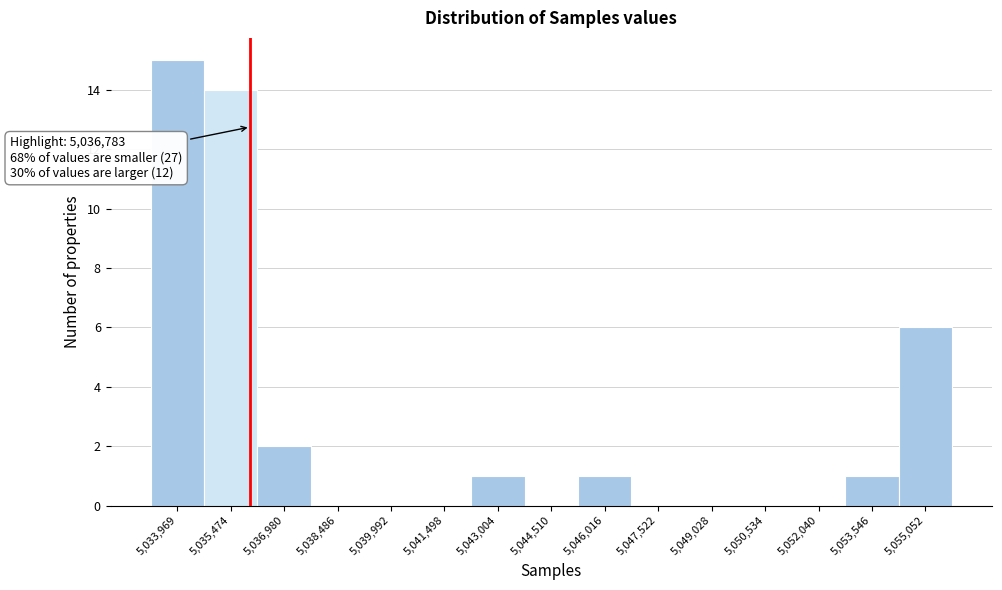

Reading right to left, transcribe all the data shown in this chart.

5,055,052=6	5,053,546=1	5,052,040=0	5,050,534=0	5,049,028=0	5,047,522=0	5,046,016=1	5,044,510=0	5,043,004=1	5,041,498=0	5,039,992=0	5,038,486=0	5,036,980=2	5,035,474=14	5,033,969=15